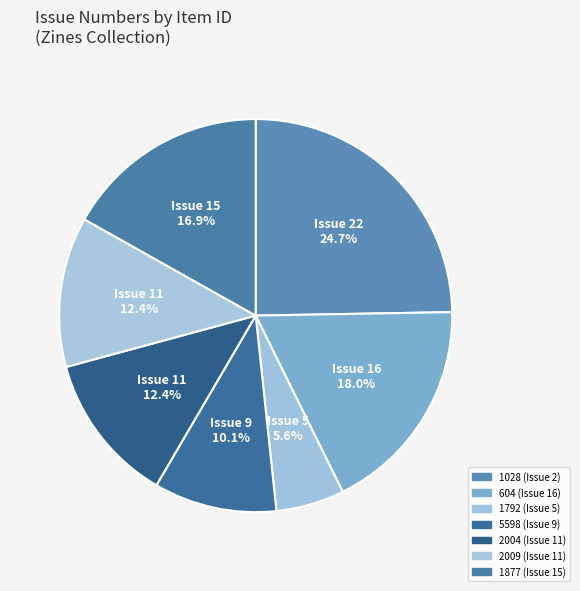

Does 2004 (Issue 11) represent more than half of the total?

No